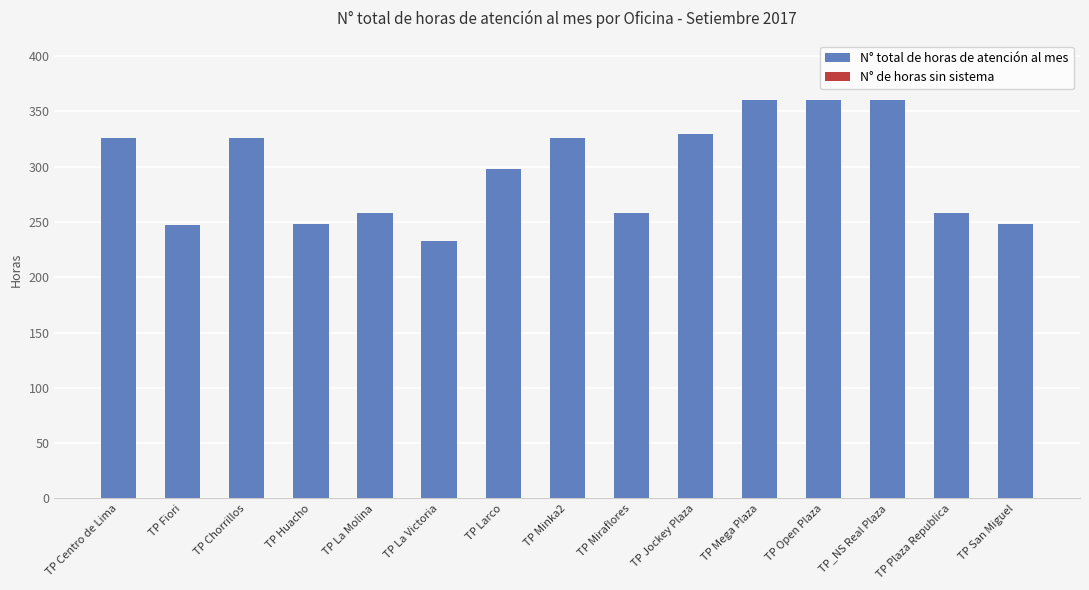

How many bars are there in total?

15